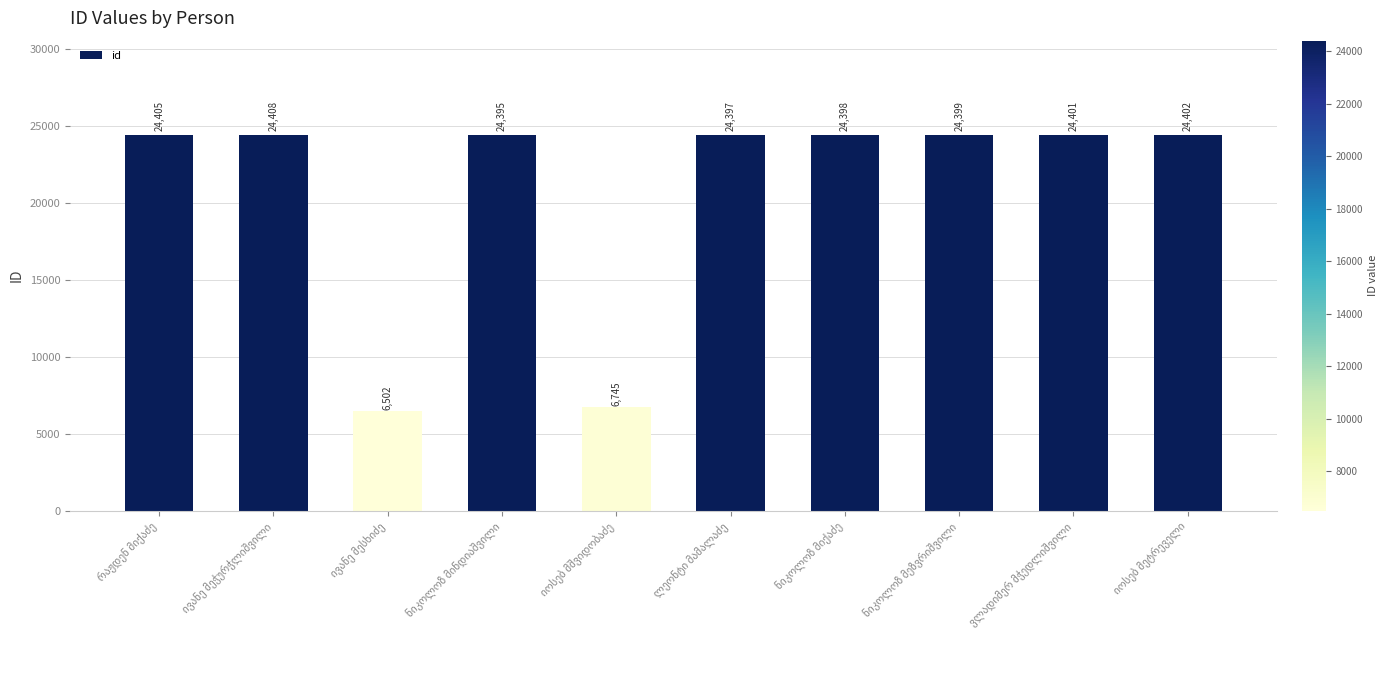

What is the value of the 2nd bar from the left?

24408